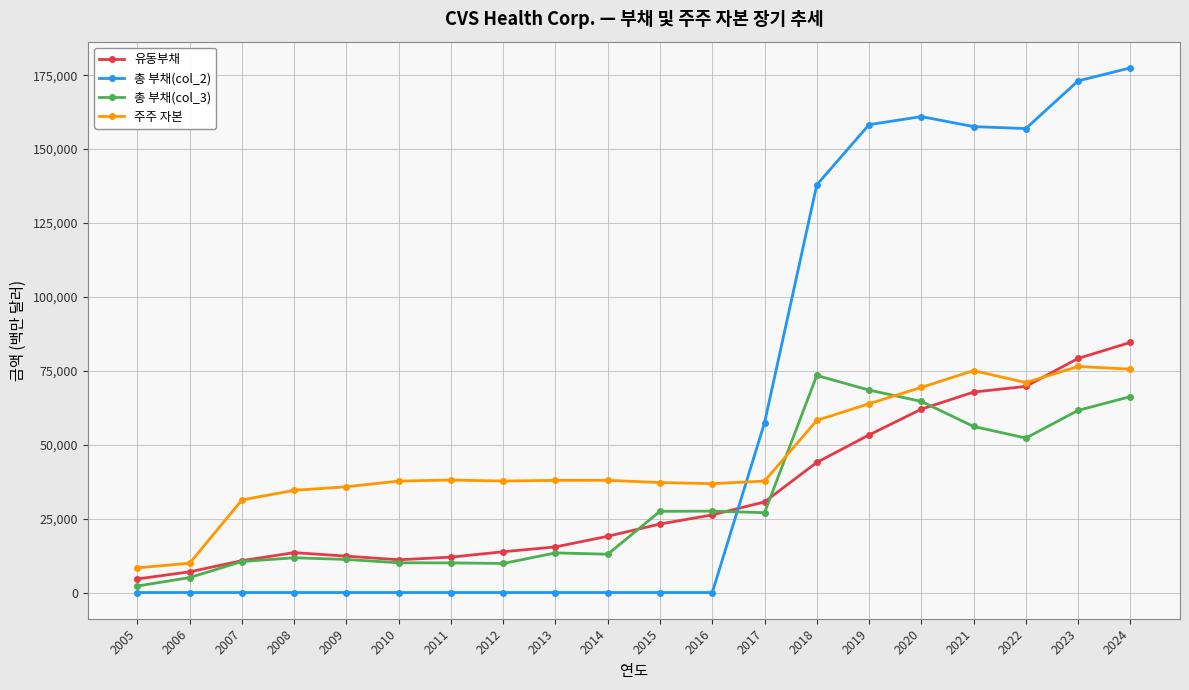

What is the approximate value of 주주 자본 at 2021?

75075